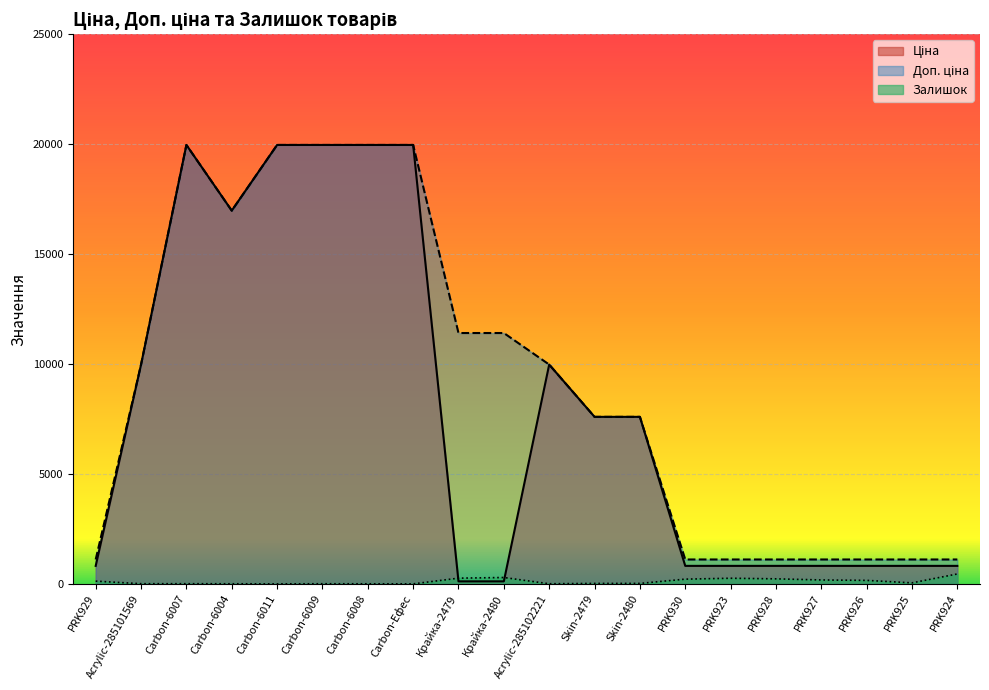

How many values in the Залишок series exceed 46?

9